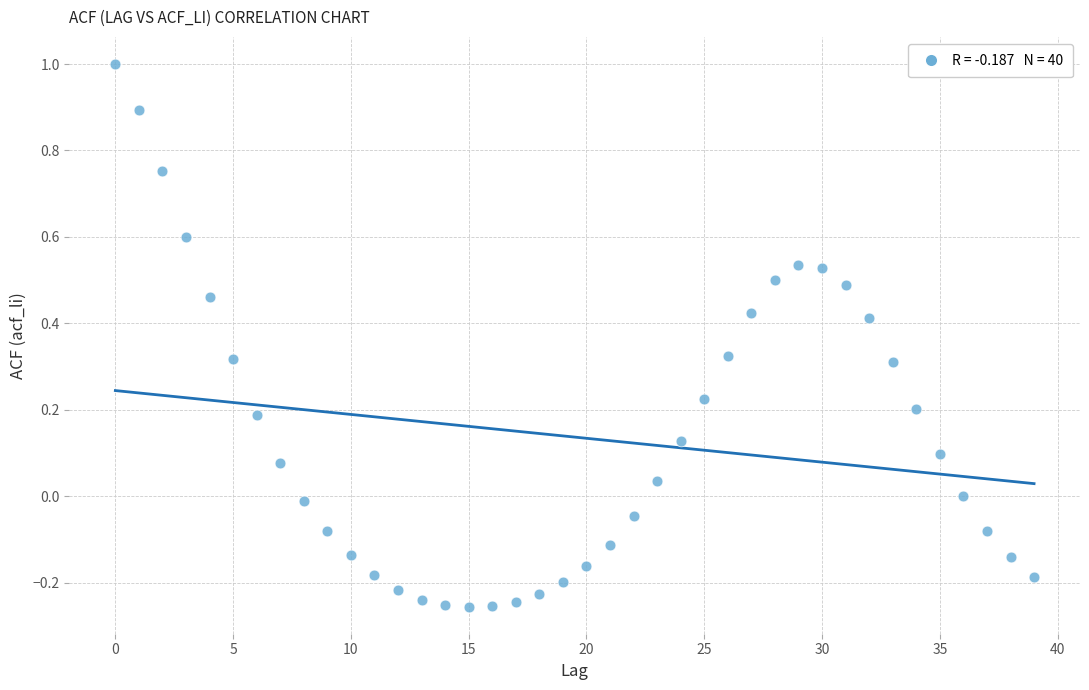

What is the range of Y values (max minus min)?

1.3